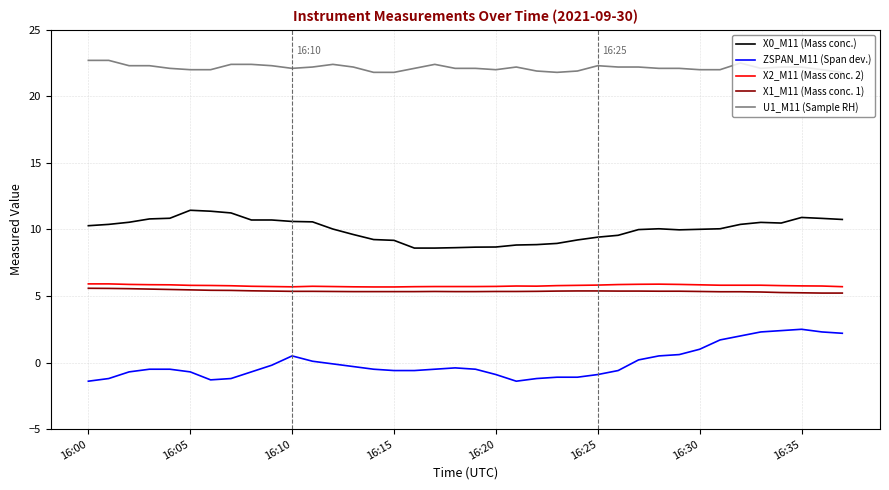

True or false: X0_M11 (Mass conc.) and X2_M11 (Mass conc. 2) intersect in this chart.

False